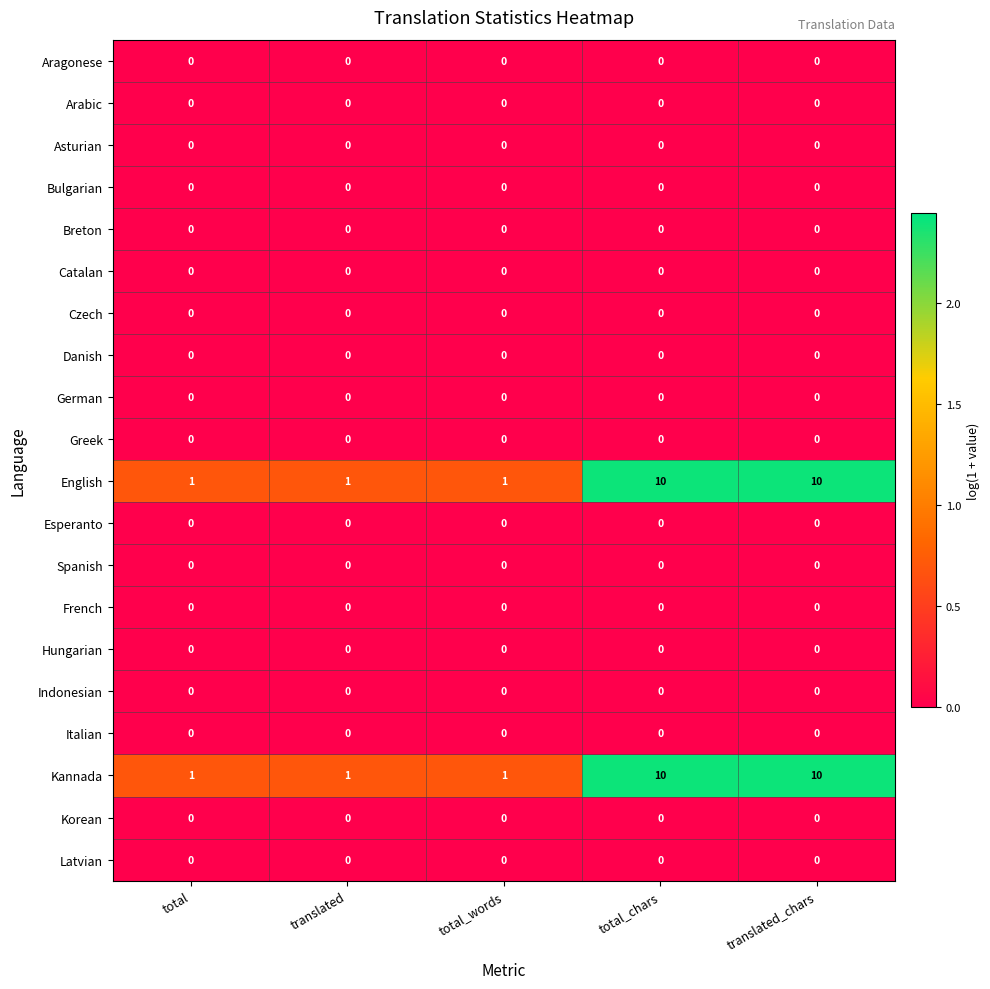

Is it true that Spanish equals 0 at total_chars?

True